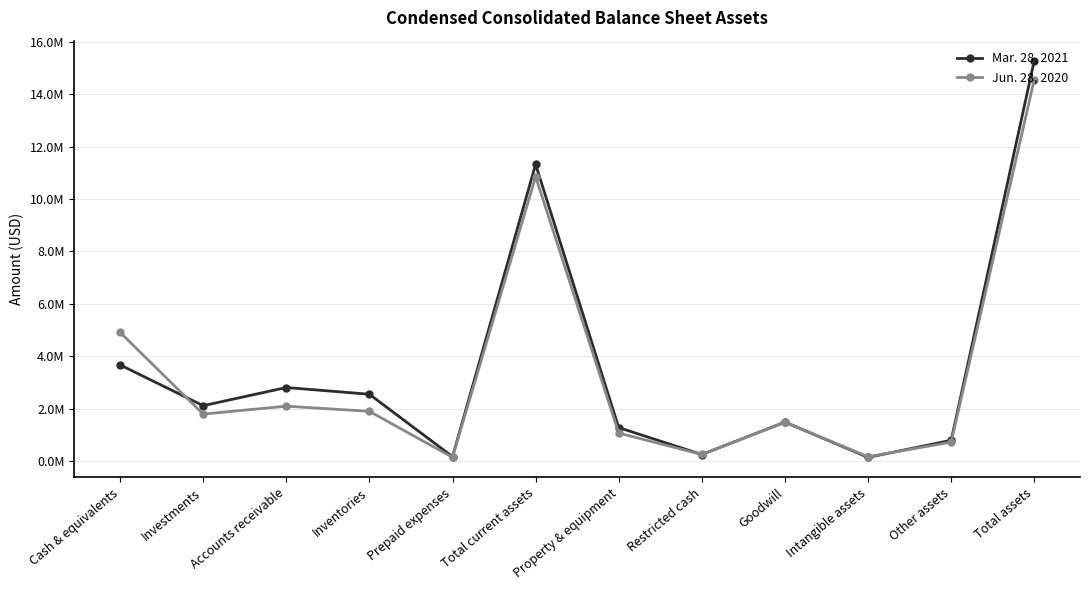

At Investments, list the series in order from largest to smallest.

Mar. 28, 2021, Jun. 28, 2020